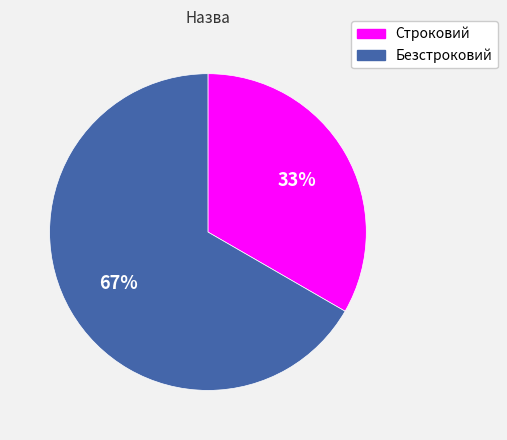

The Безстроковий slice represents 67% of the pie. True or false?

True